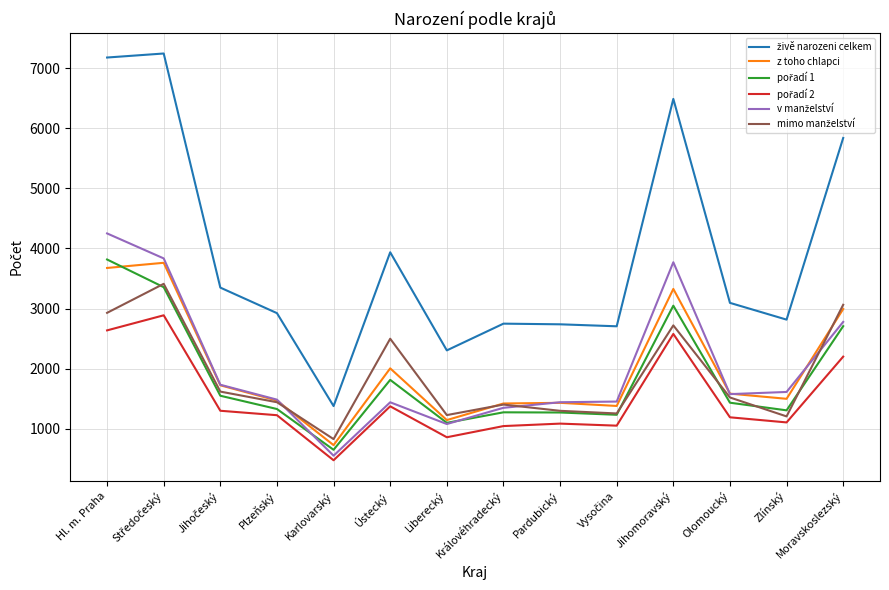

What is the maximum value shown in the chart?

7245